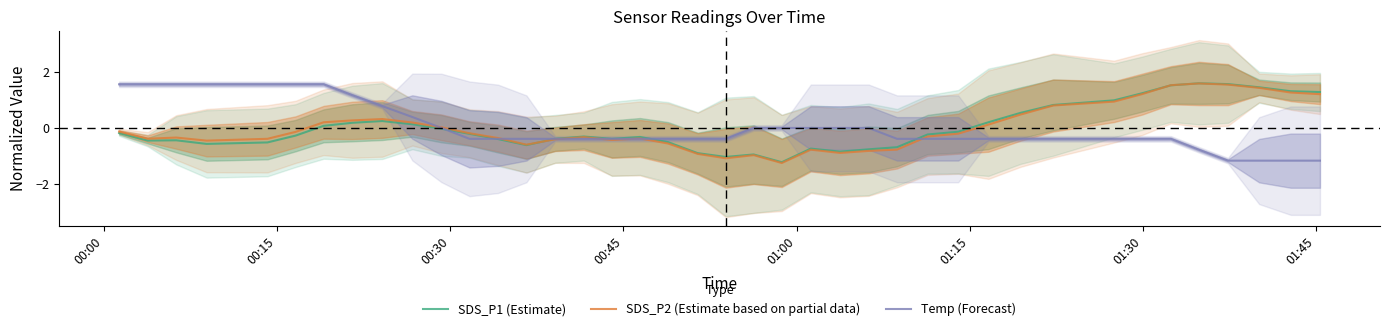

What is the greatest value displayed?

1.6